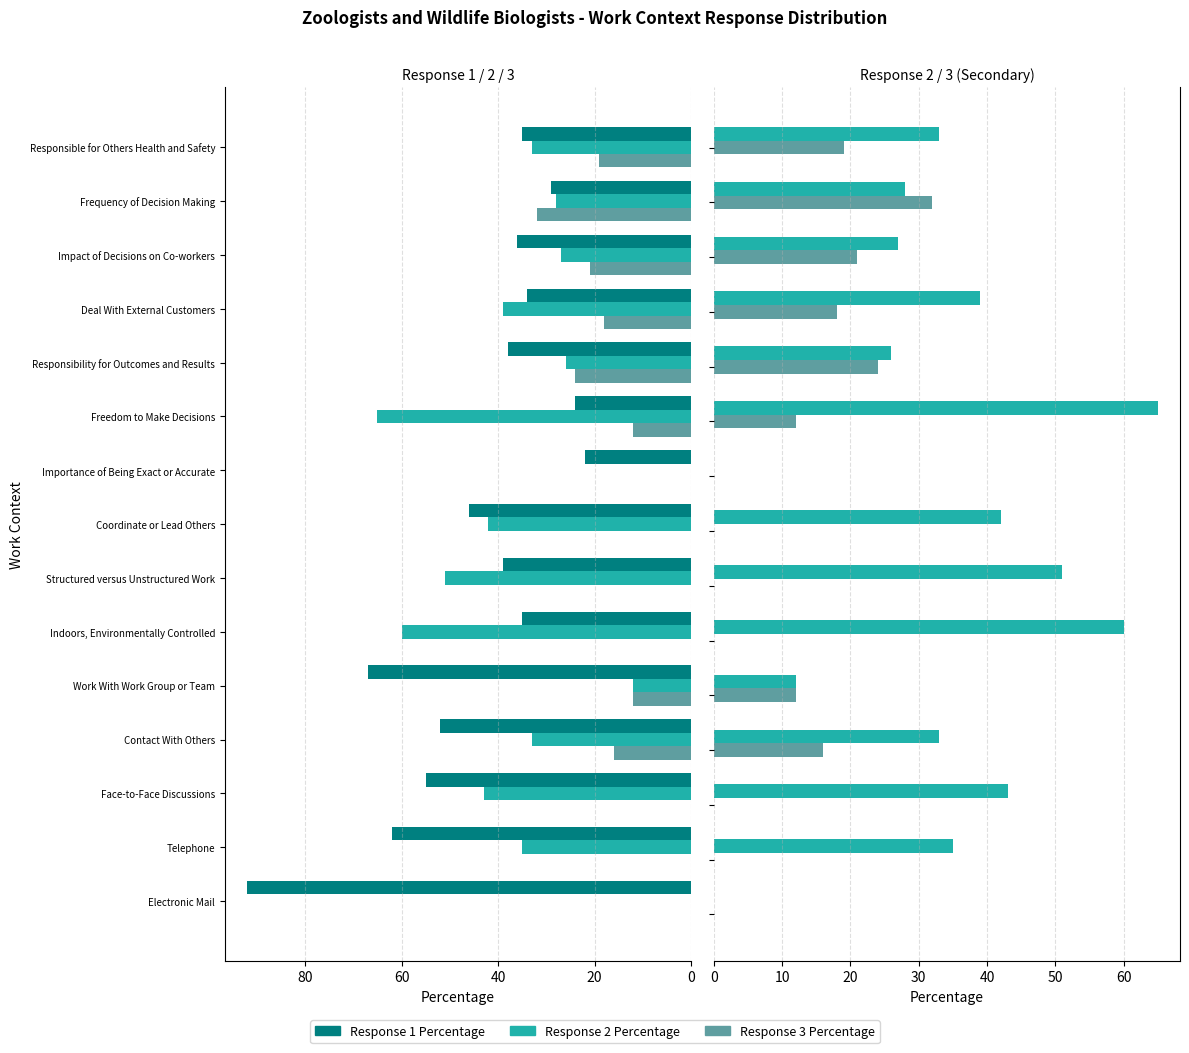

Between Frequency of Decision Making and Freedom to Make Decisions, which is larger?

Frequency of Decision Making